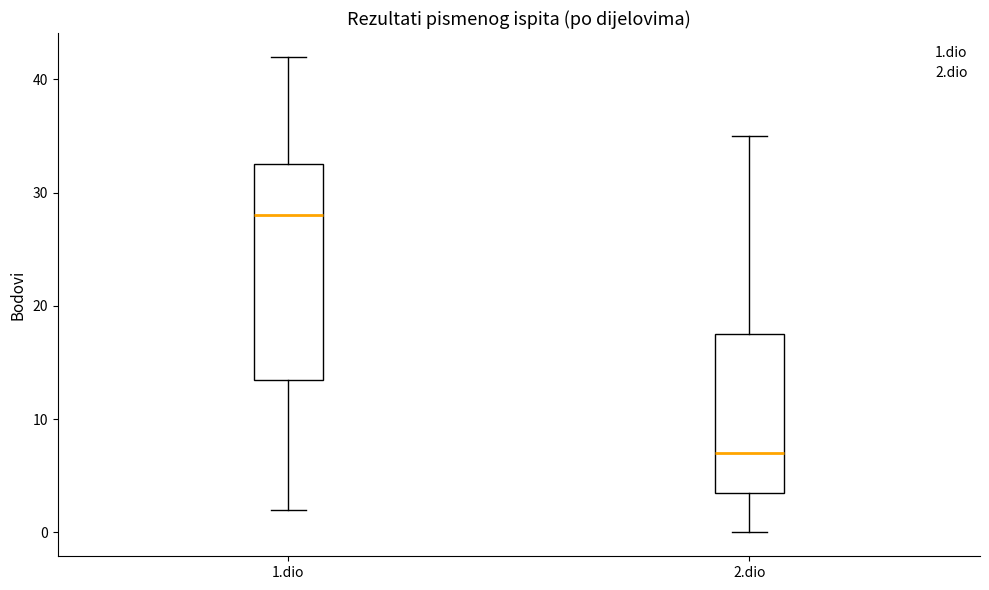

Reading left to right, read every box against the y-axis: the position of its median line, the range the box covers, and the ends of its whiskers. The values are not printed on the chart, so give them approximately, as read against the axis.

1.dio: median 28, box 14 to 33, whiskers 2 to 42
2.dio: median 7, box 4 to 18, whiskers 0 to 35